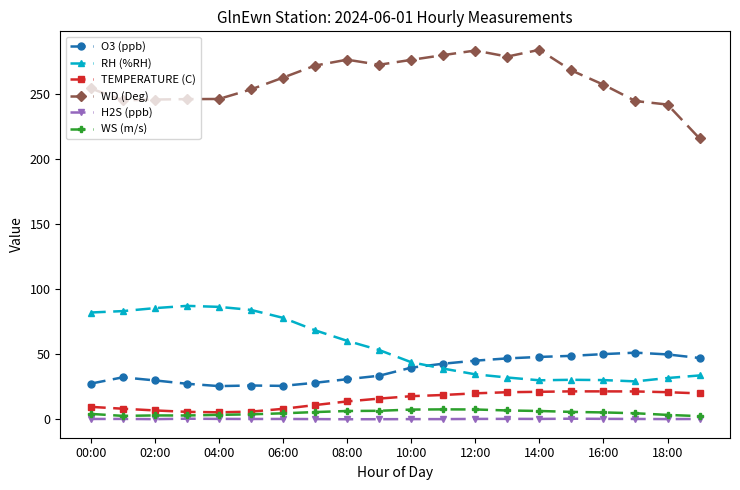

List the series in order of their peak value, lowest first.

H2S (ppb), WS (m/s), TEMPERATURE (C), O3 (ppb), RH (%RH), WD (Deg)